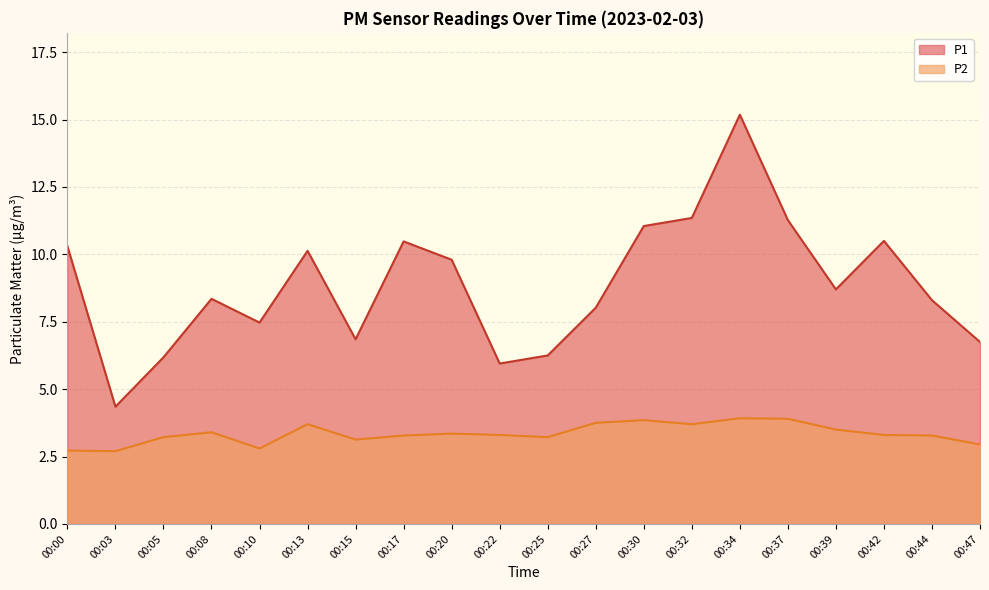

Does the chart have visible grid lines?

Yes